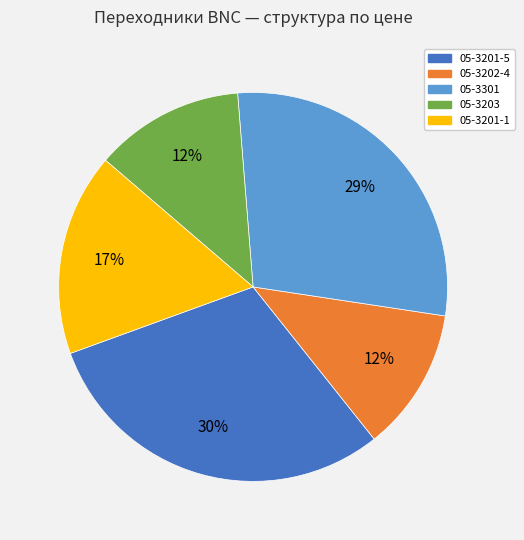

Is 05-3203 the majority of the pie?

No